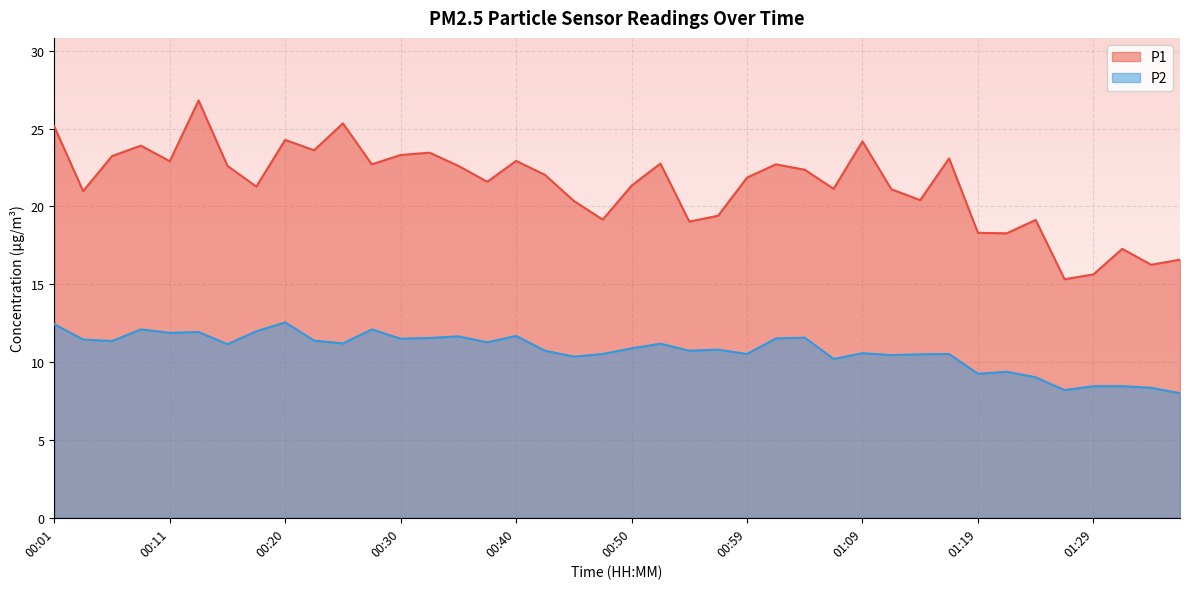

In P2, how many points are higher than both neighbors (excluding endpoints)?

12